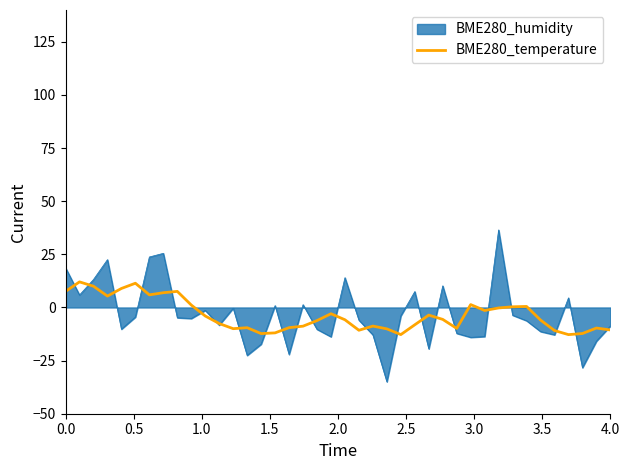

What is the smallest value displayed?

-35.0